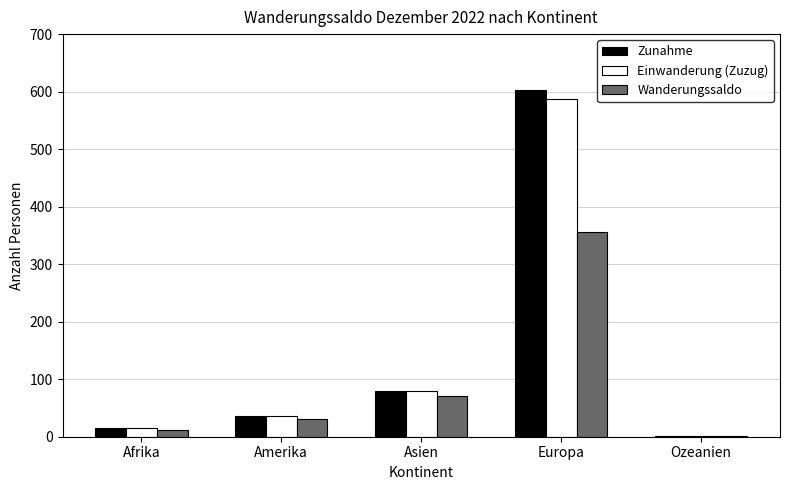

Which category has the highest value in the Wanderungssaldo series?

Europa